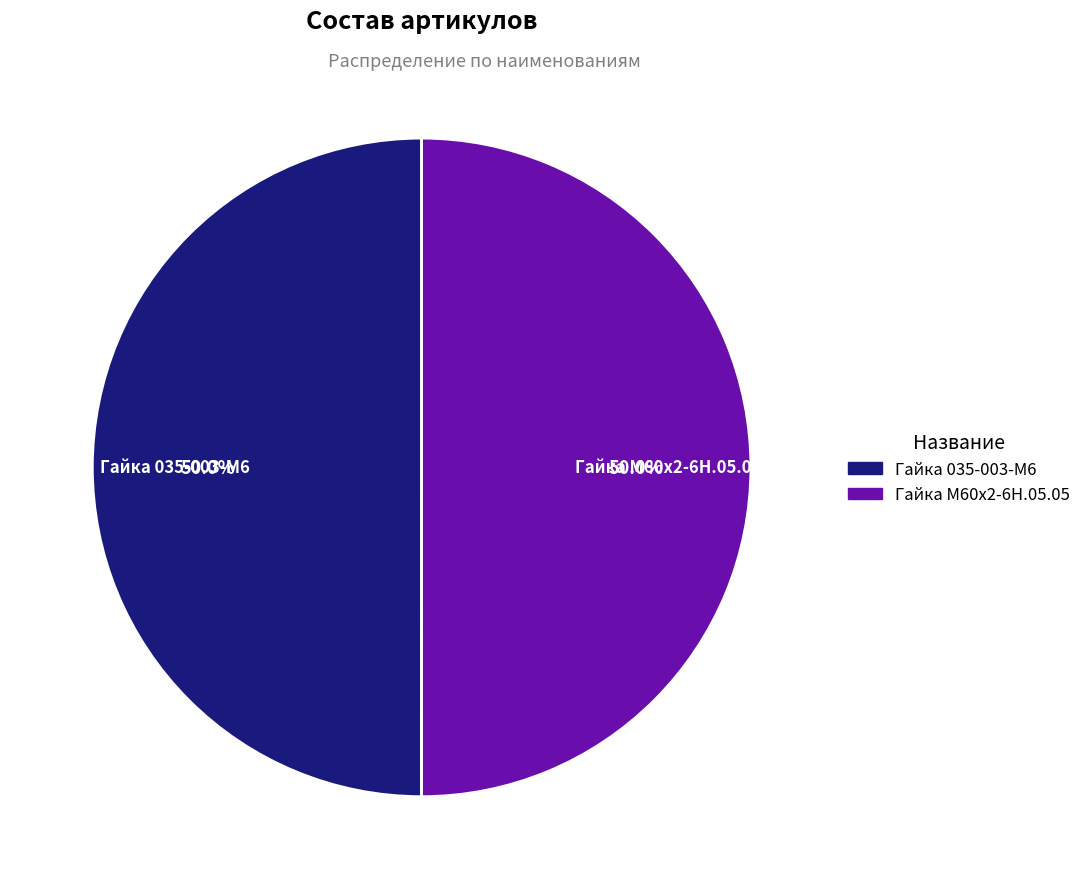

What is the ratio of the value at Гайка 035-003-М6 to the value at Гайка М60х2-6Н.05.05?

1.0